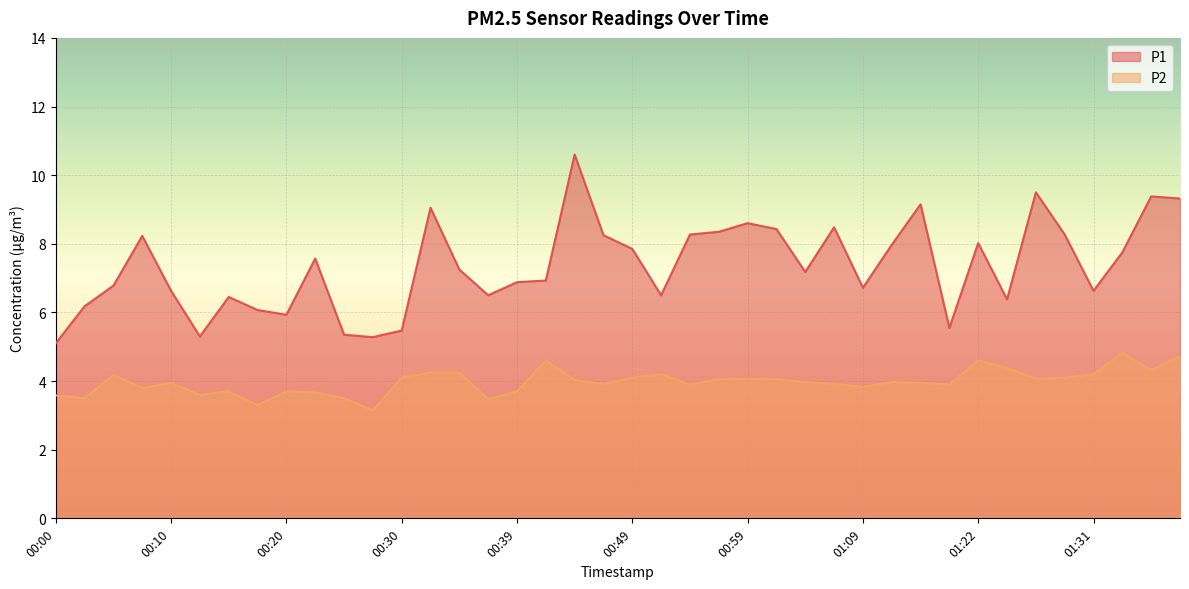

Which series has the largest range (max minus min)?

P1